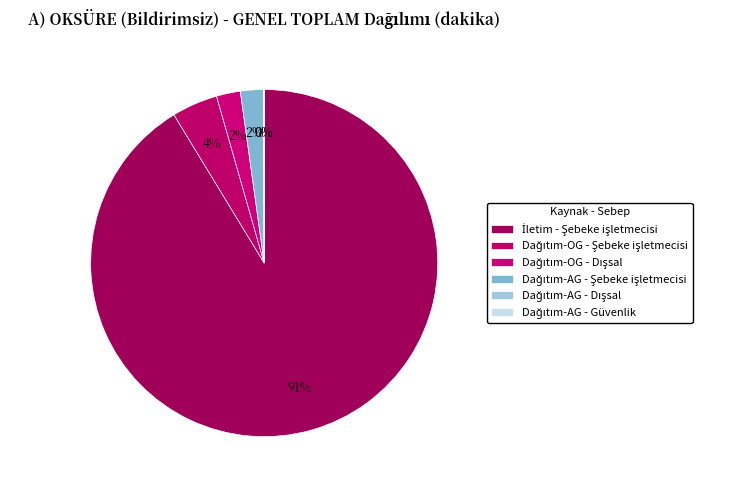

What is the change in value from Dağıtım-OG - Şebeke işletmecisi to Dağıtım-AG - Güvenlik?

-28.2